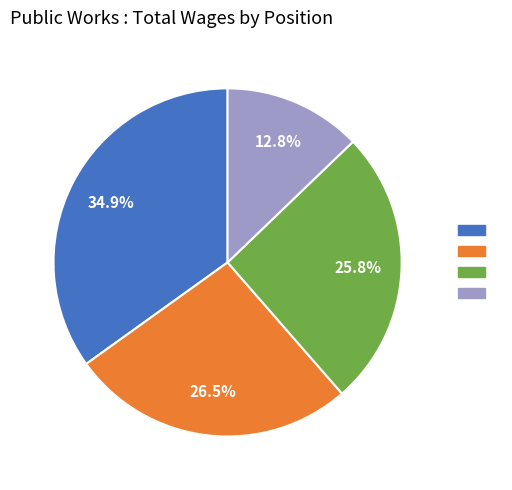

Is there any slice that represents more than half of the pie?

No